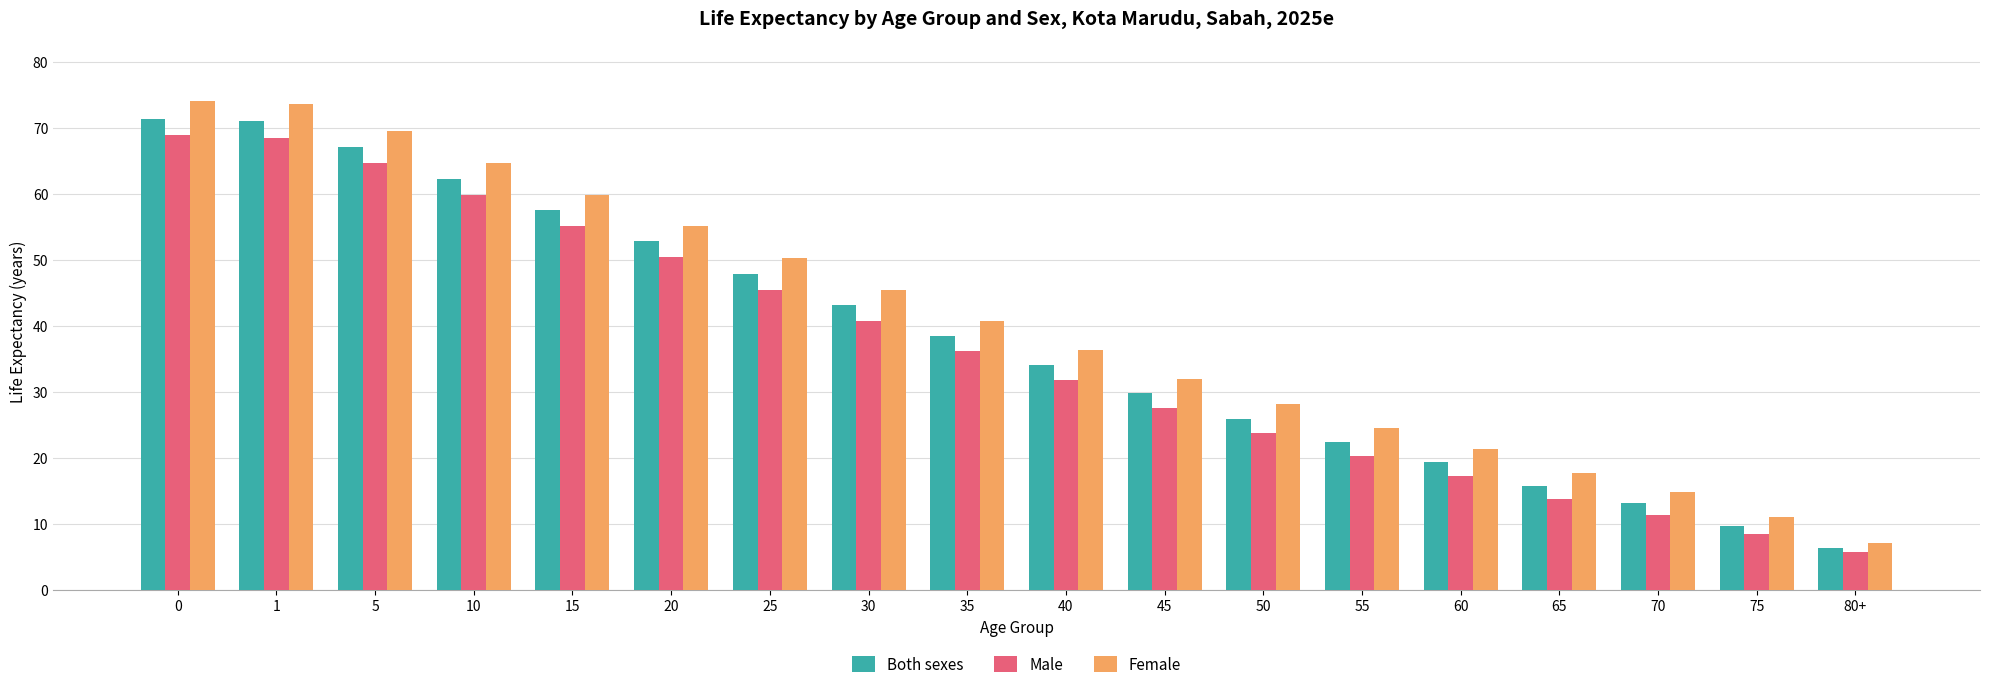

What is the minimum value for Female?

7.1